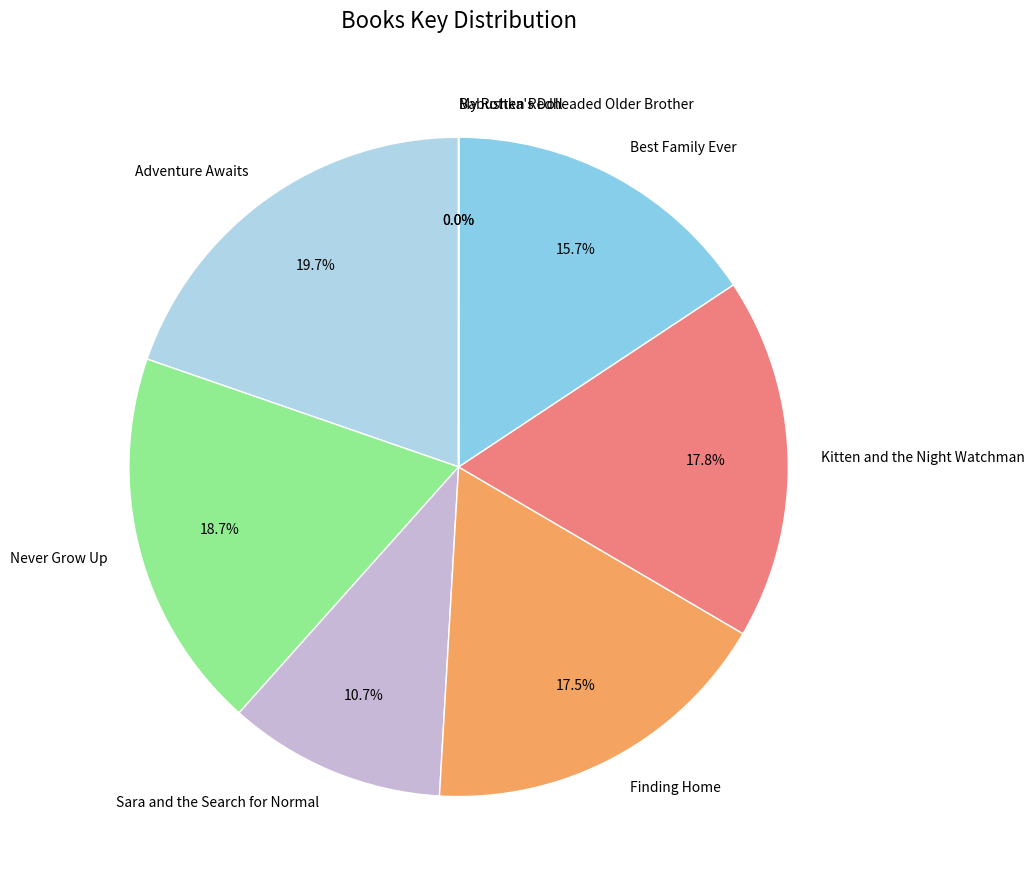

Is there any slice that represents more than half of the pie?

No